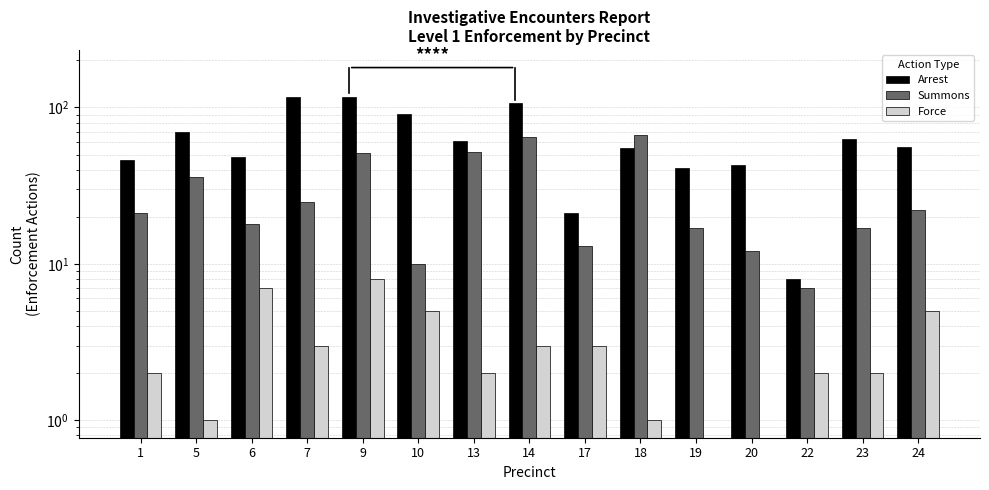

What is the difference between the maximum and minimum values in the Summons series?

60